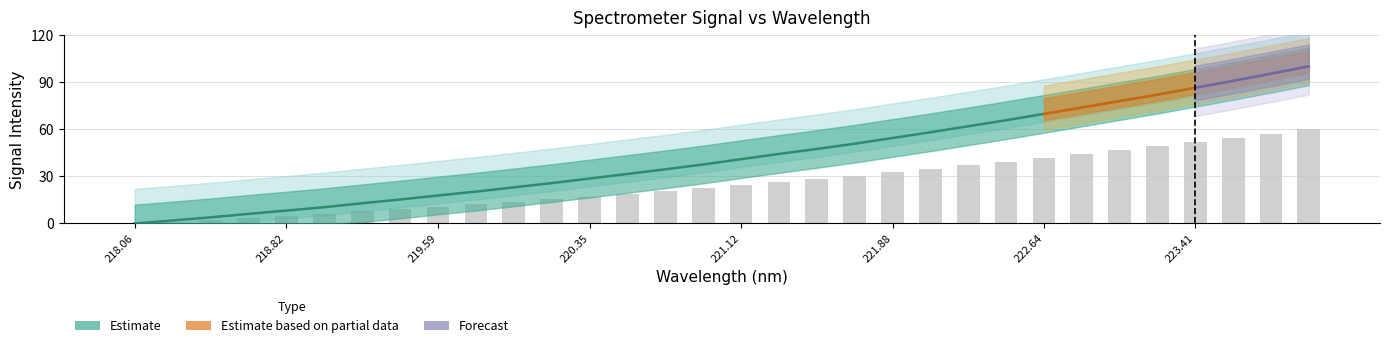

How many data points are above 40?

16